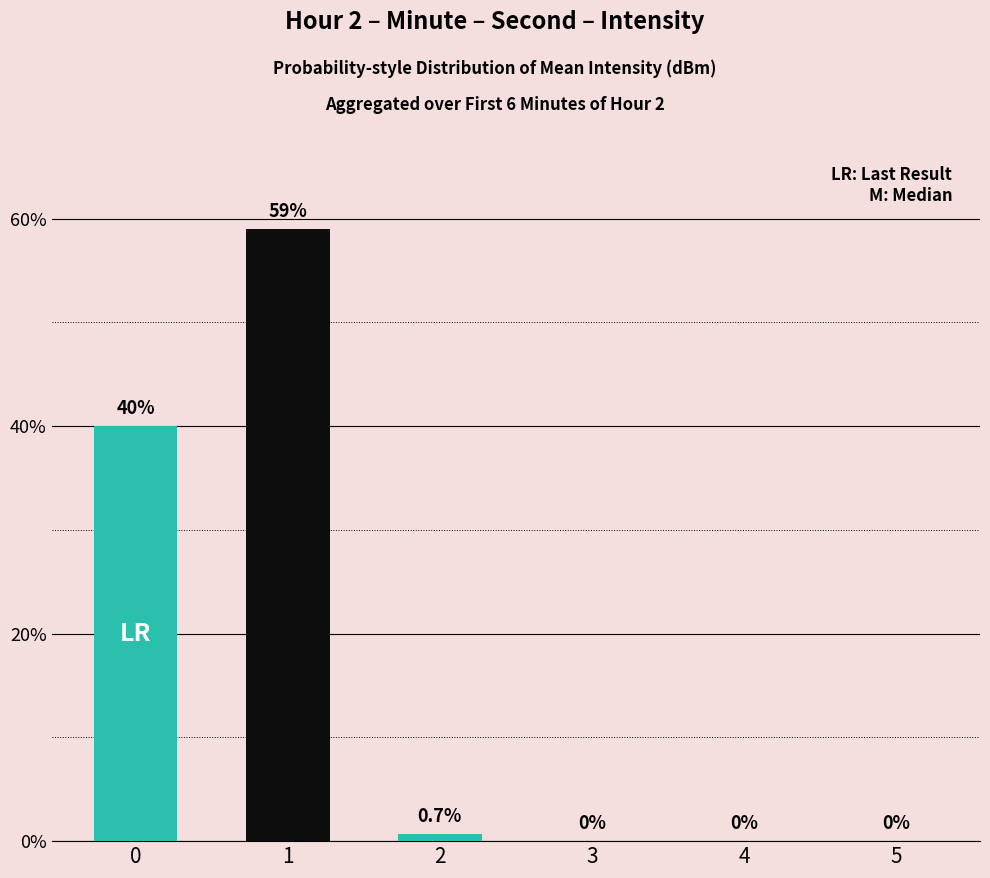

Which has a higher value, 3 or 2?

2